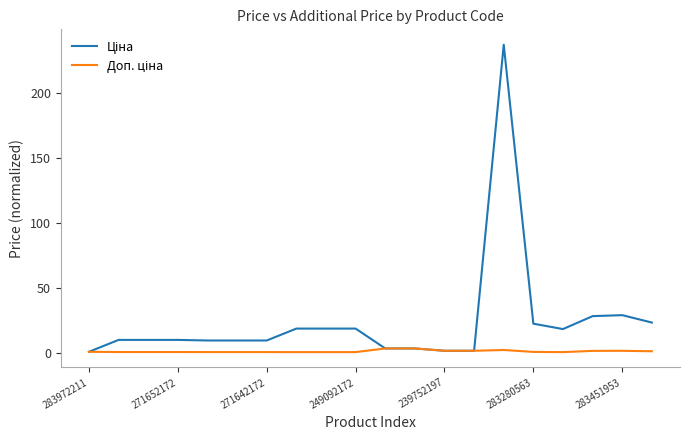

What is the maximum value shown in the chart?

237.0